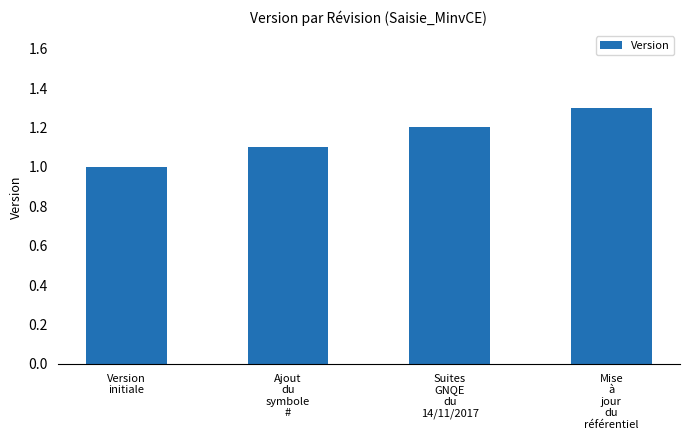

Which has a higher value, Ajout
du
symbole
# or Mise
à
jour
du
référentiel?

Mise
à
jour
du
référentiel